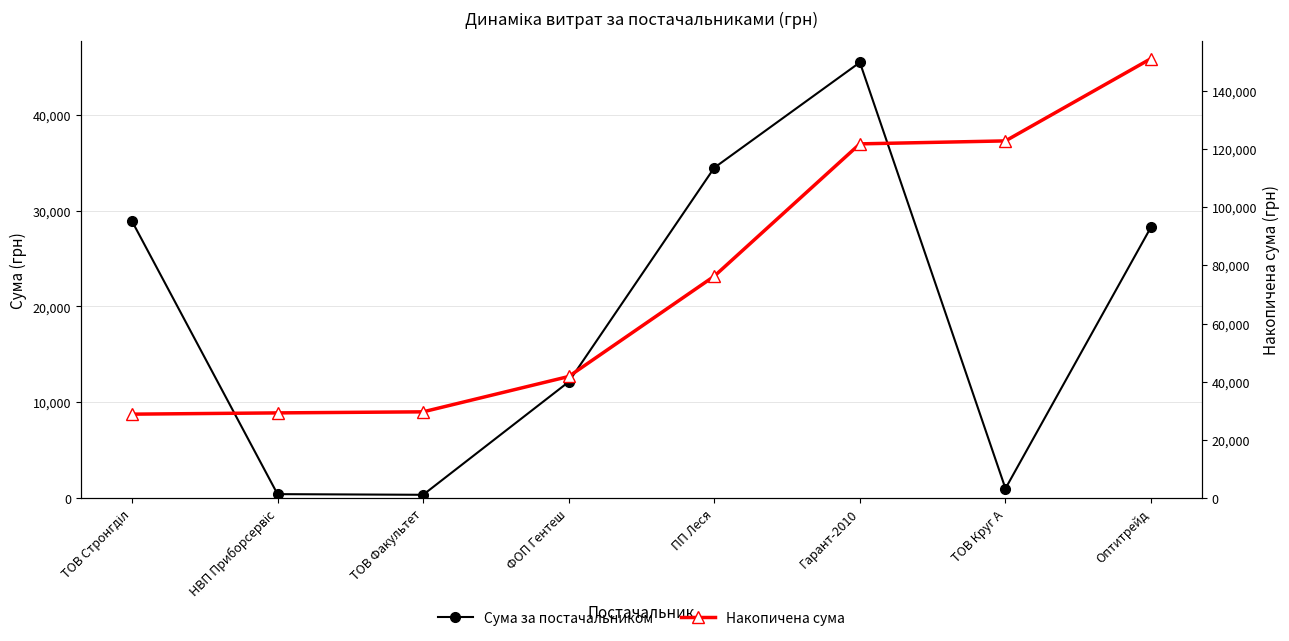

What is the approximate value of Накопичена сума at ПП Леся?

76293.8